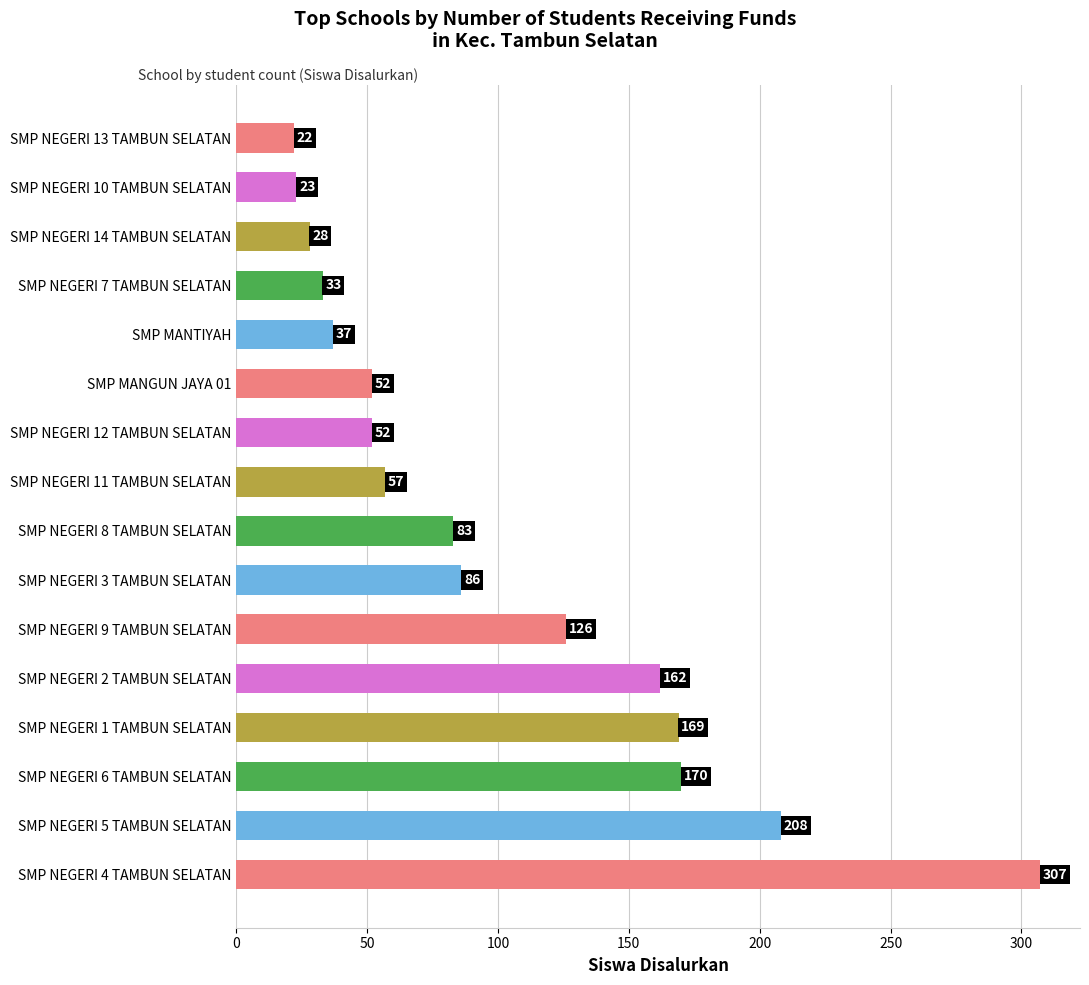

What is the difference between the second highest and minimum values?

186